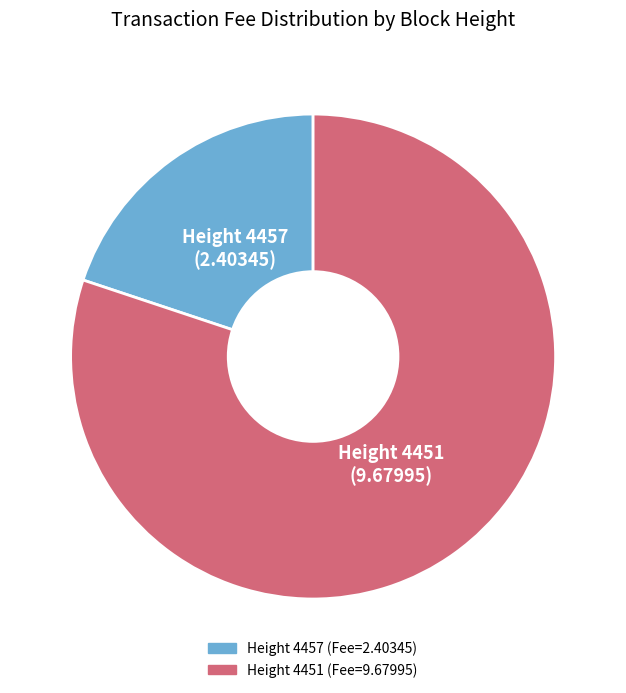

Does any single category account for the majority?

Yes